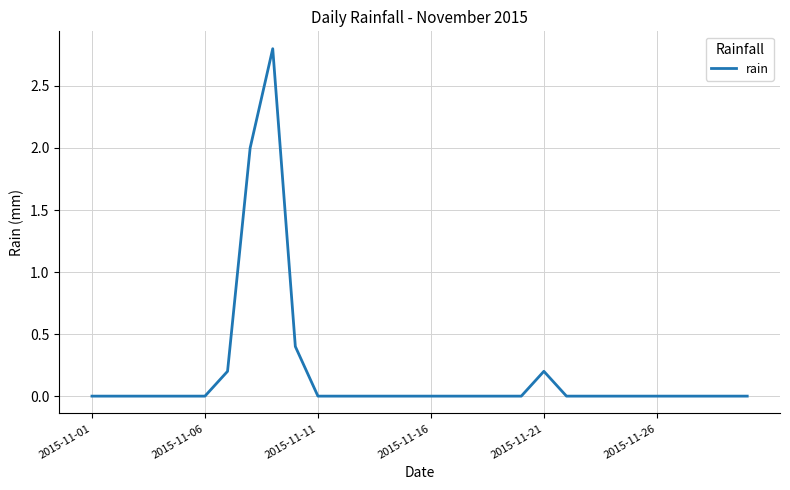

What is the maximum value shown in the chart?

2.8